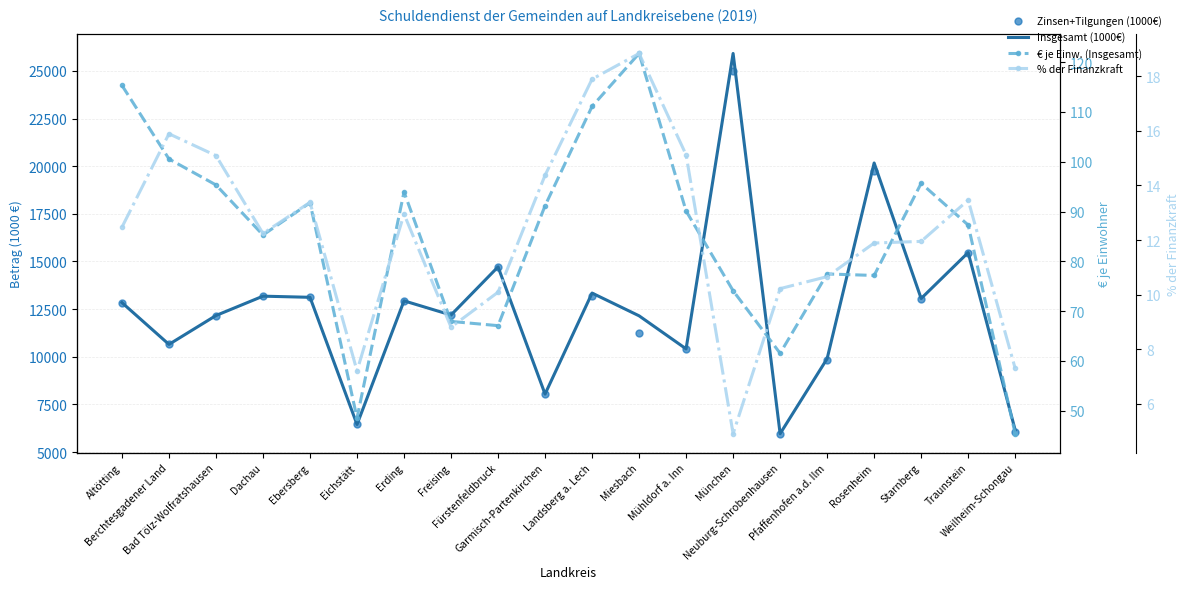

Which series has the largest total across all categories?

Insgesamt (1000€)